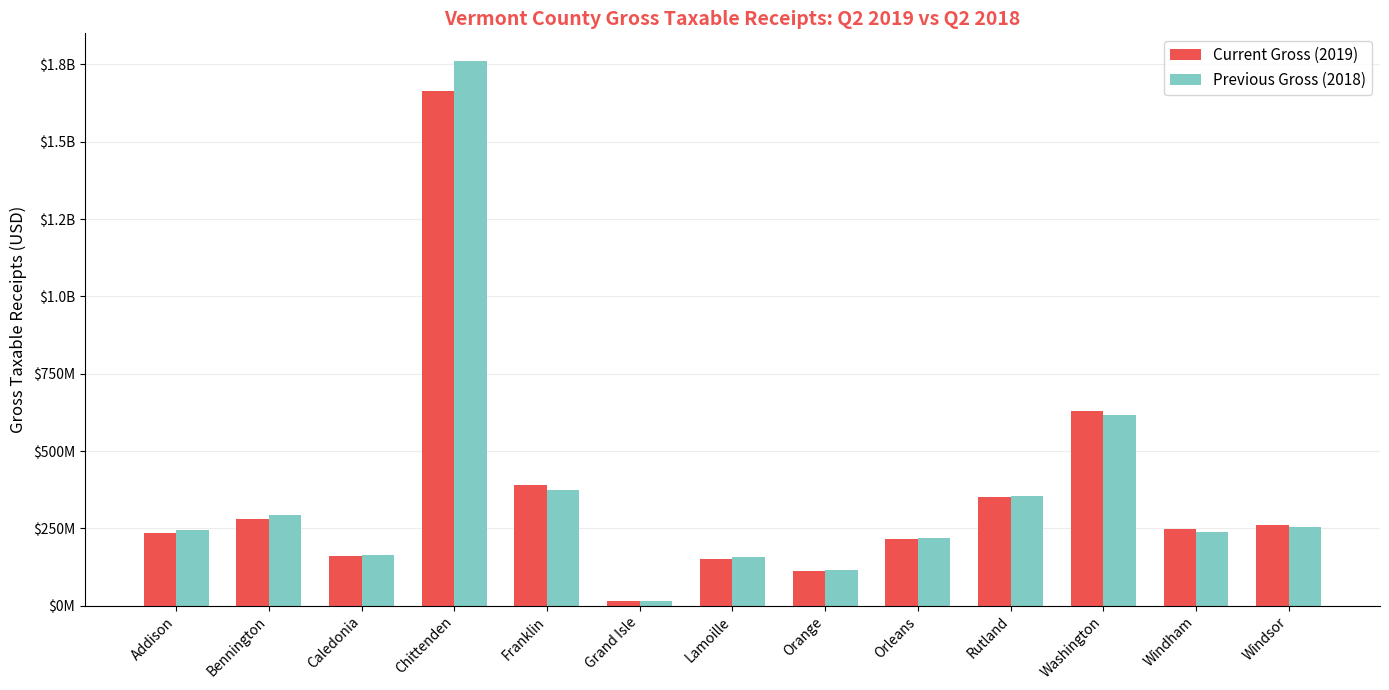

What is the label of the 4th bar from the left?

Chittenden